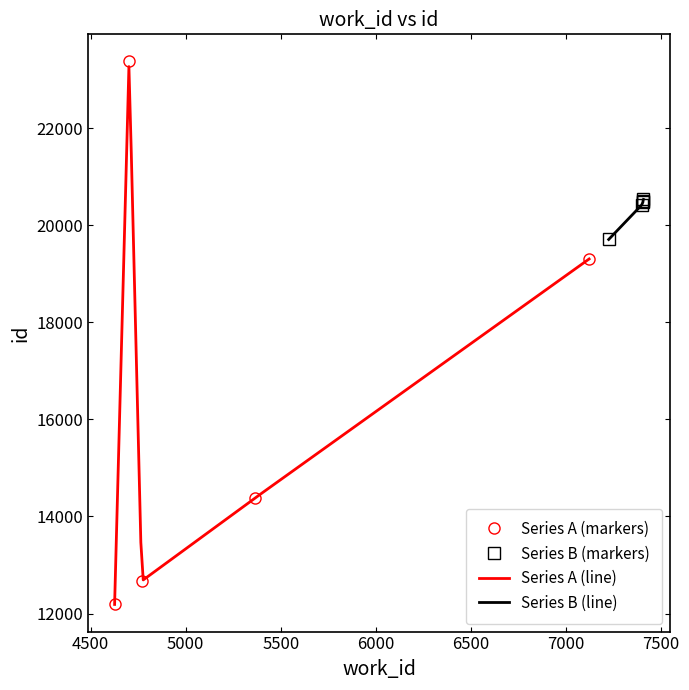

Reading right to left, transcribe all the data shown in this chart.

work_id: 4702	7409	7407	7407	7400	7226	7123	5366	4769	4626
id: 23372	20530	20508	20485	20418	19706	19304	14383	12671	12188